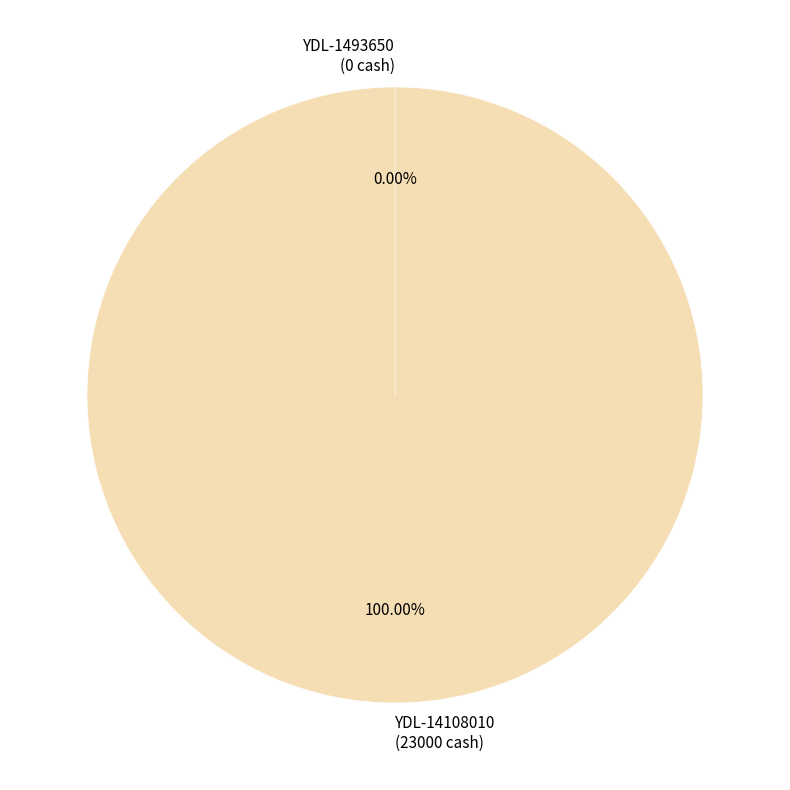

To the nearest percent, what is the difference between the YDL-1493650 and YDL-14108010 slice percentages?

100%